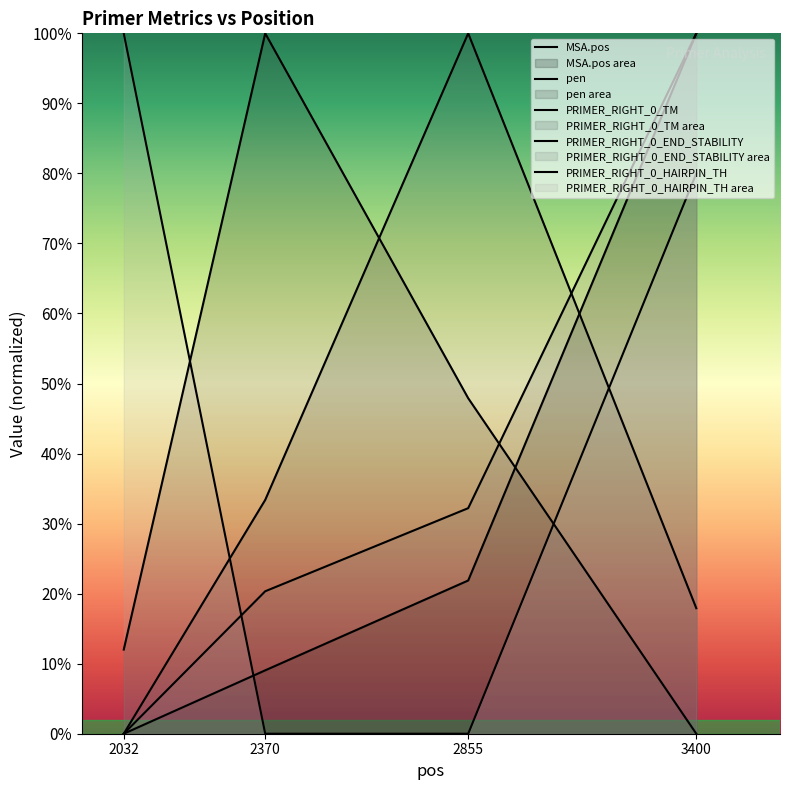

How many intersections are there between pen and PRIMER_RIGHT_0_END_STABILITY?

1